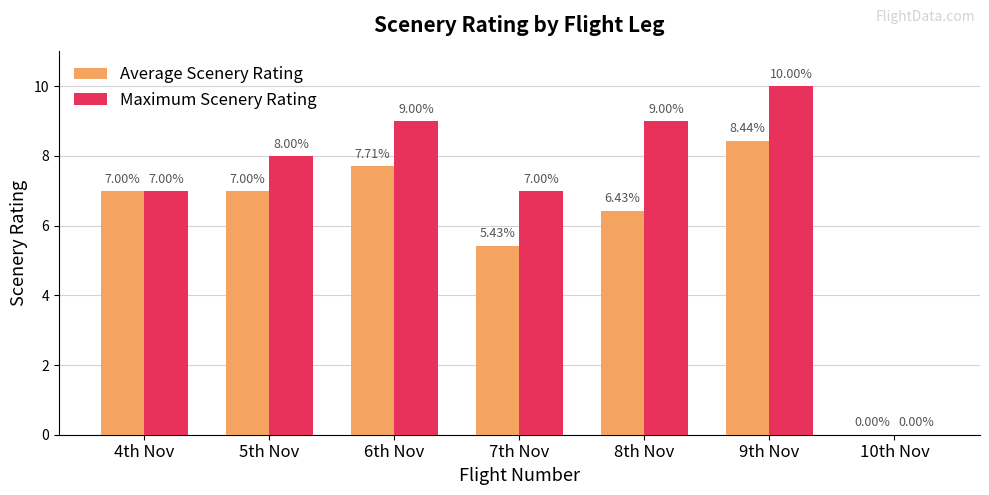

How many positive values does the Average Scenery Rating series have?

6